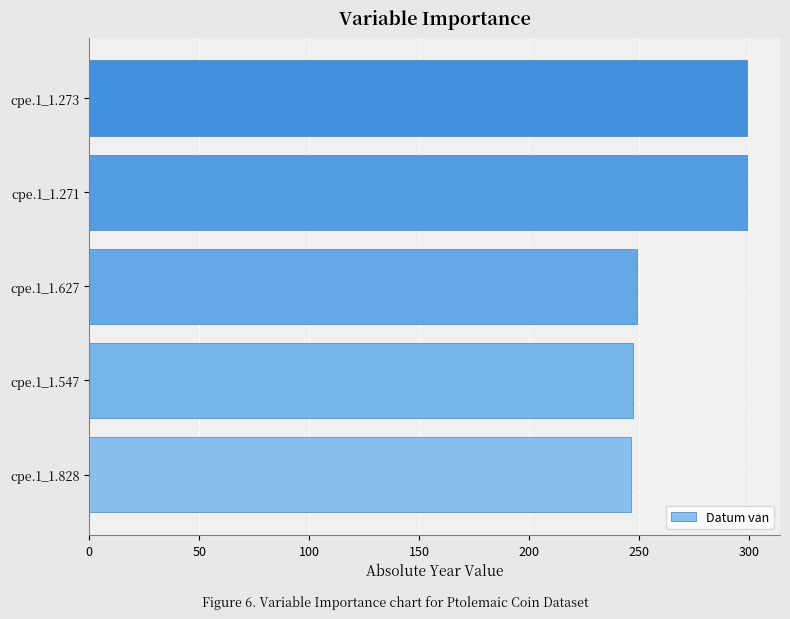

What is the difference between the second highest and minimum values?

53